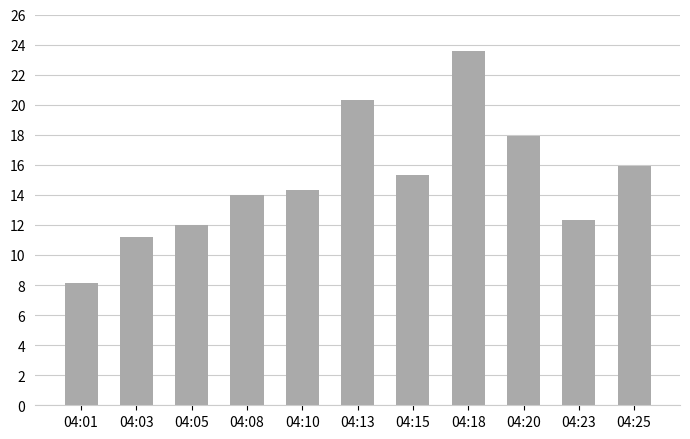

Between 04:18 and 04:15, which is larger?

04:18